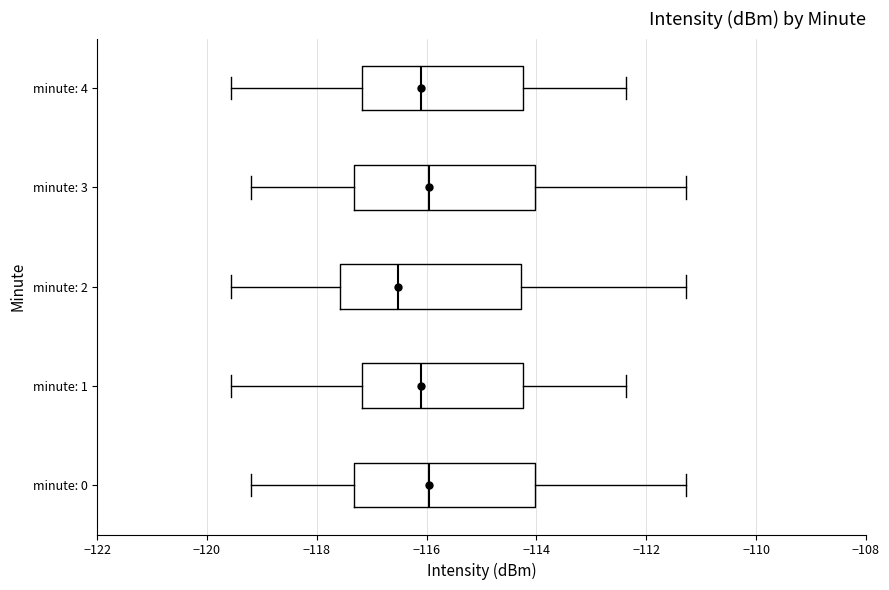

Reading bottom to top, transcribe this box plot: for each box, give where its median line is, the range the box spans, and where its two whiskers end, as read against the x-axis. The values are not printed on the chart, so give them approximately, as read against the axis.

minute: 0: median -116.0, box -117.4 to -114.0, whiskers -119.2 to -111.2
minute: 1: median -116.2, box -117.2 to -114.2, whiskers -119.6 to -112.4
minute: 2: median -116.6, box -117.6 to -114.2, whiskers -119.6 to -111.2
minute: 3: median -116.0, box -117.4 to -114.0, whiskers -119.2 to -111.2
minute: 4: median -116.2, box -117.2 to -114.2, whiskers -119.6 to -112.4